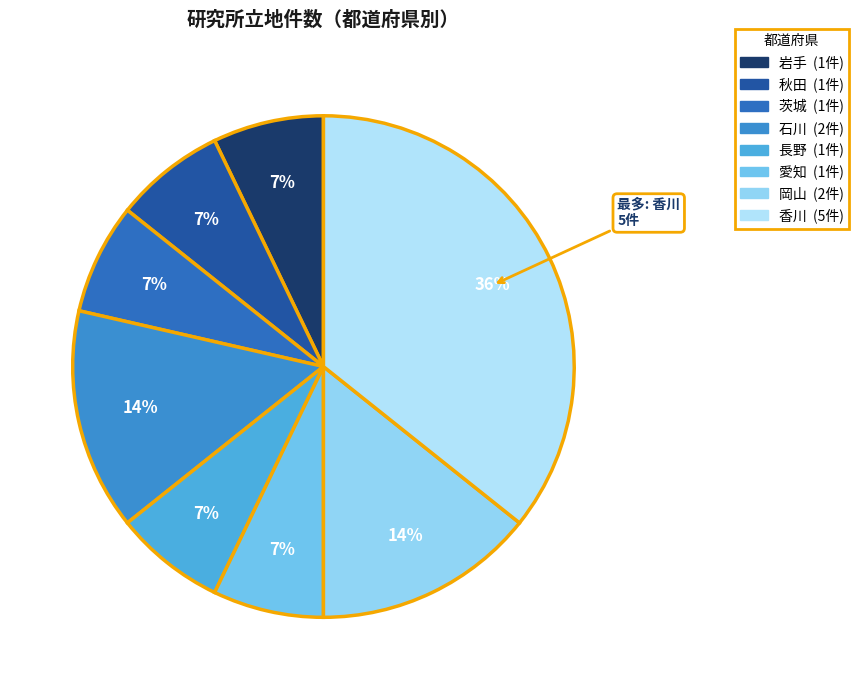

Rank the categories by value from lowest to highest.

岩手, 秋田, 茨城, 長野, 愛知, 石川, 岡山, 香川